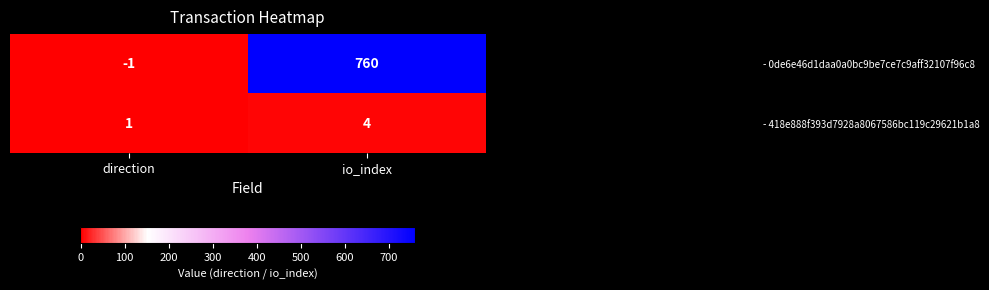

What is the greatest value displayed?

760